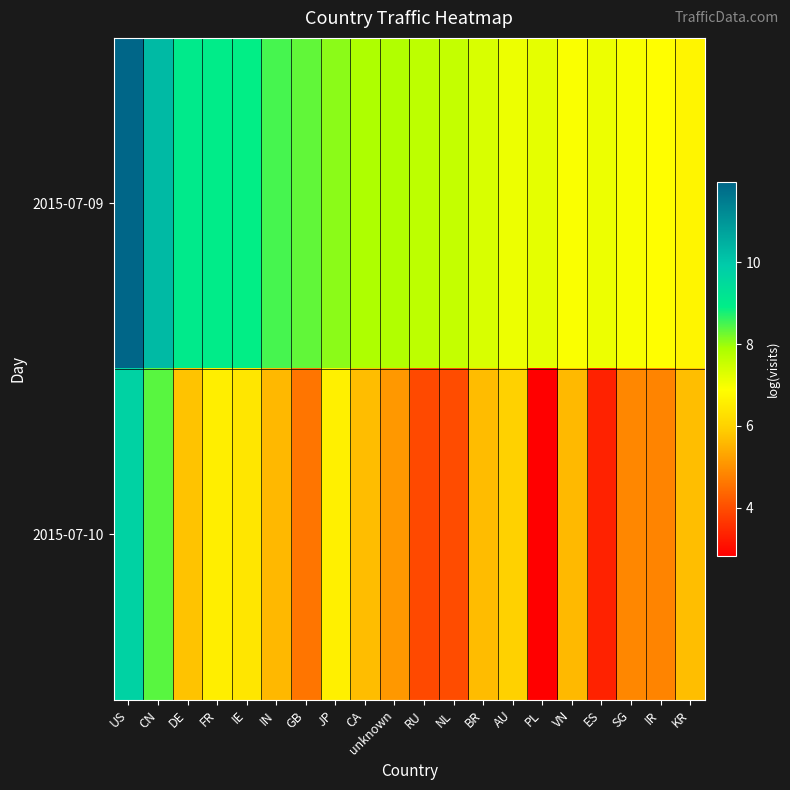

What is the minimum value shown in the chart?

2.8